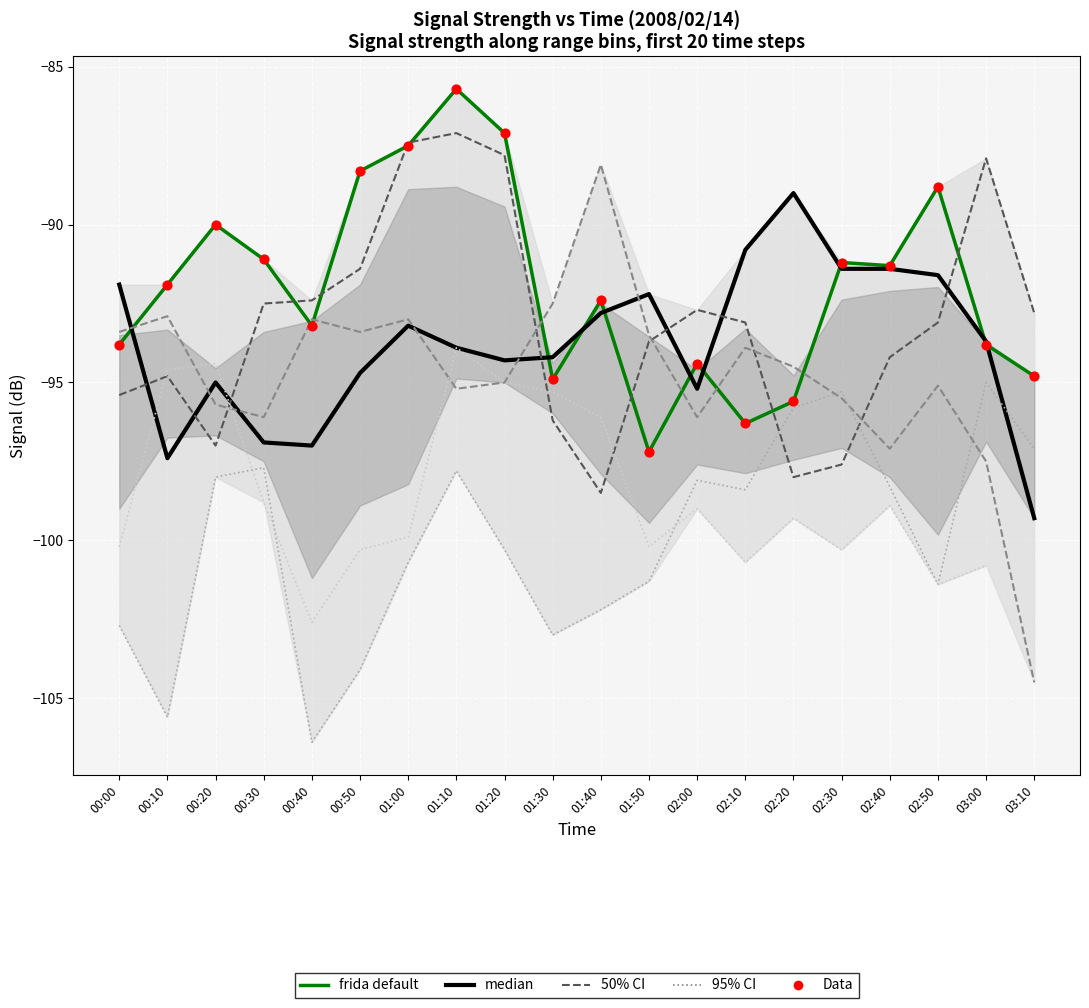

At which category is the sum across all series the highest?

01:10